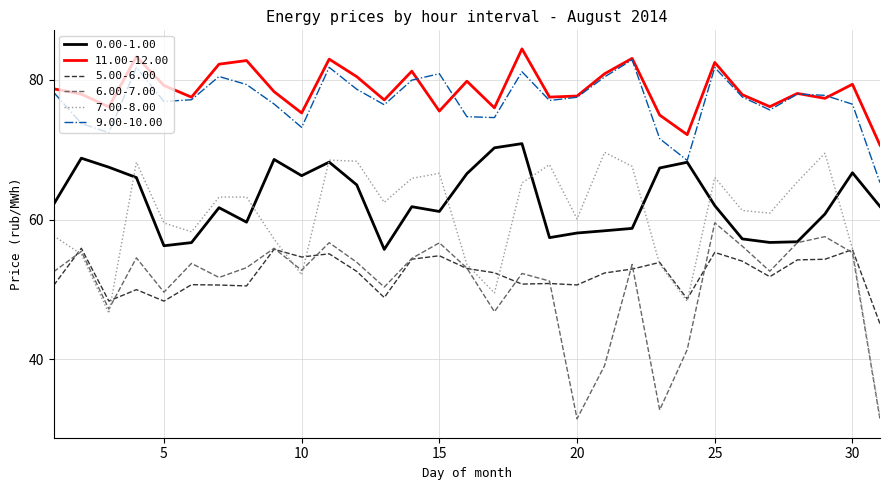

True or false: 11.00-12.00 and 0.00-1.00 intersect in this chart.

False